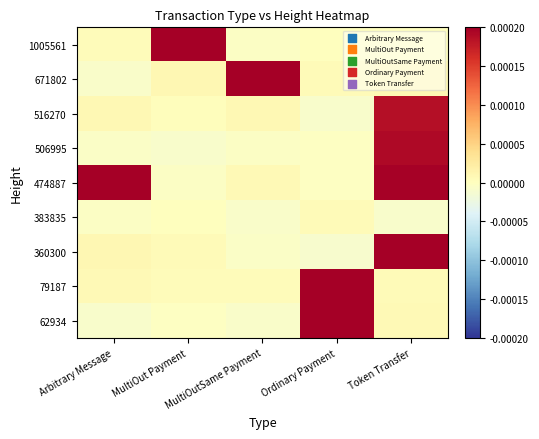

At which category is the sum across all series the highest?

Token Transfer